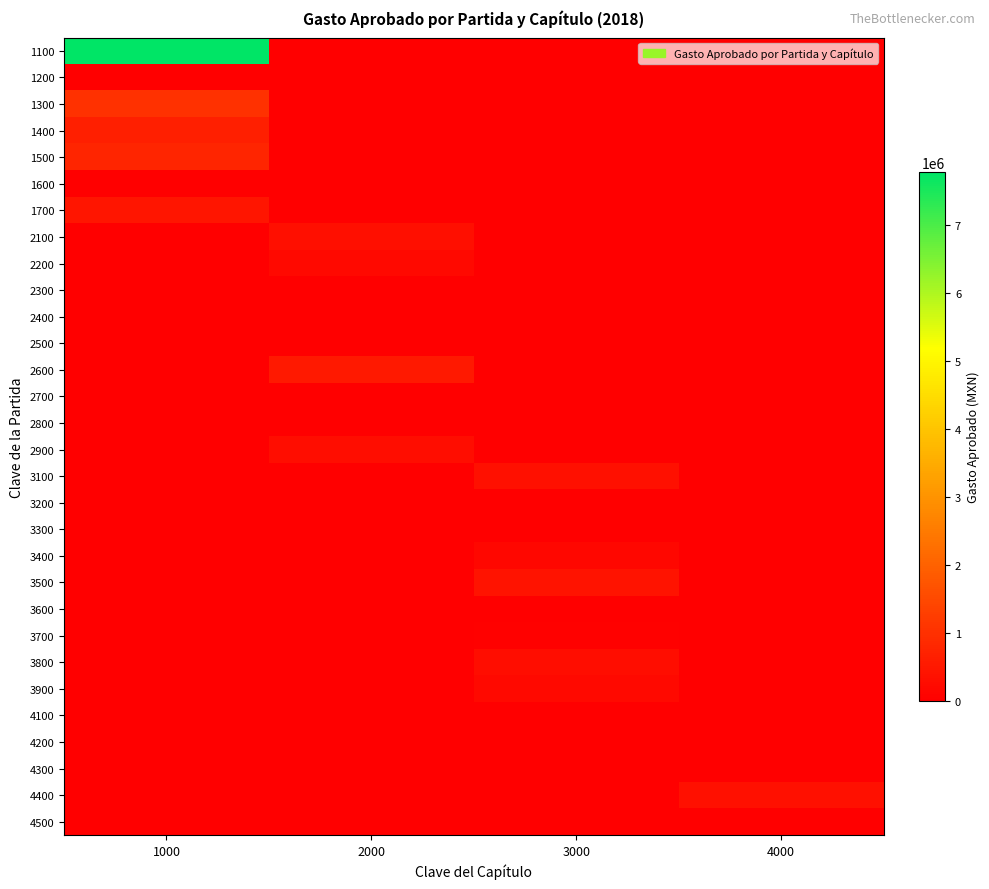

What is the total value across all series at 4000?

343350.0